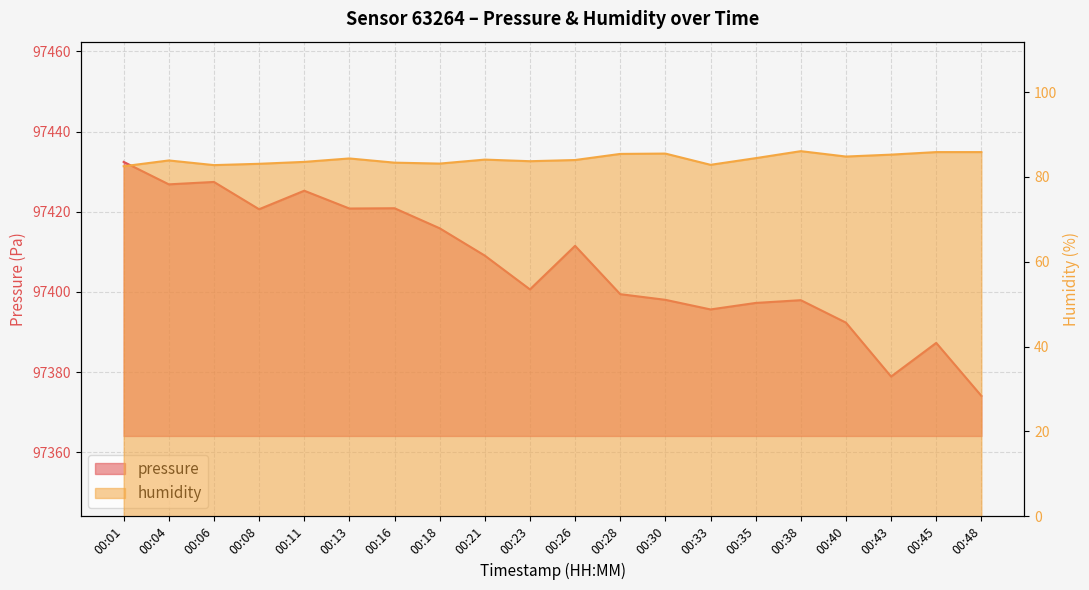

At which label does humidity first exceed 84?

00:13